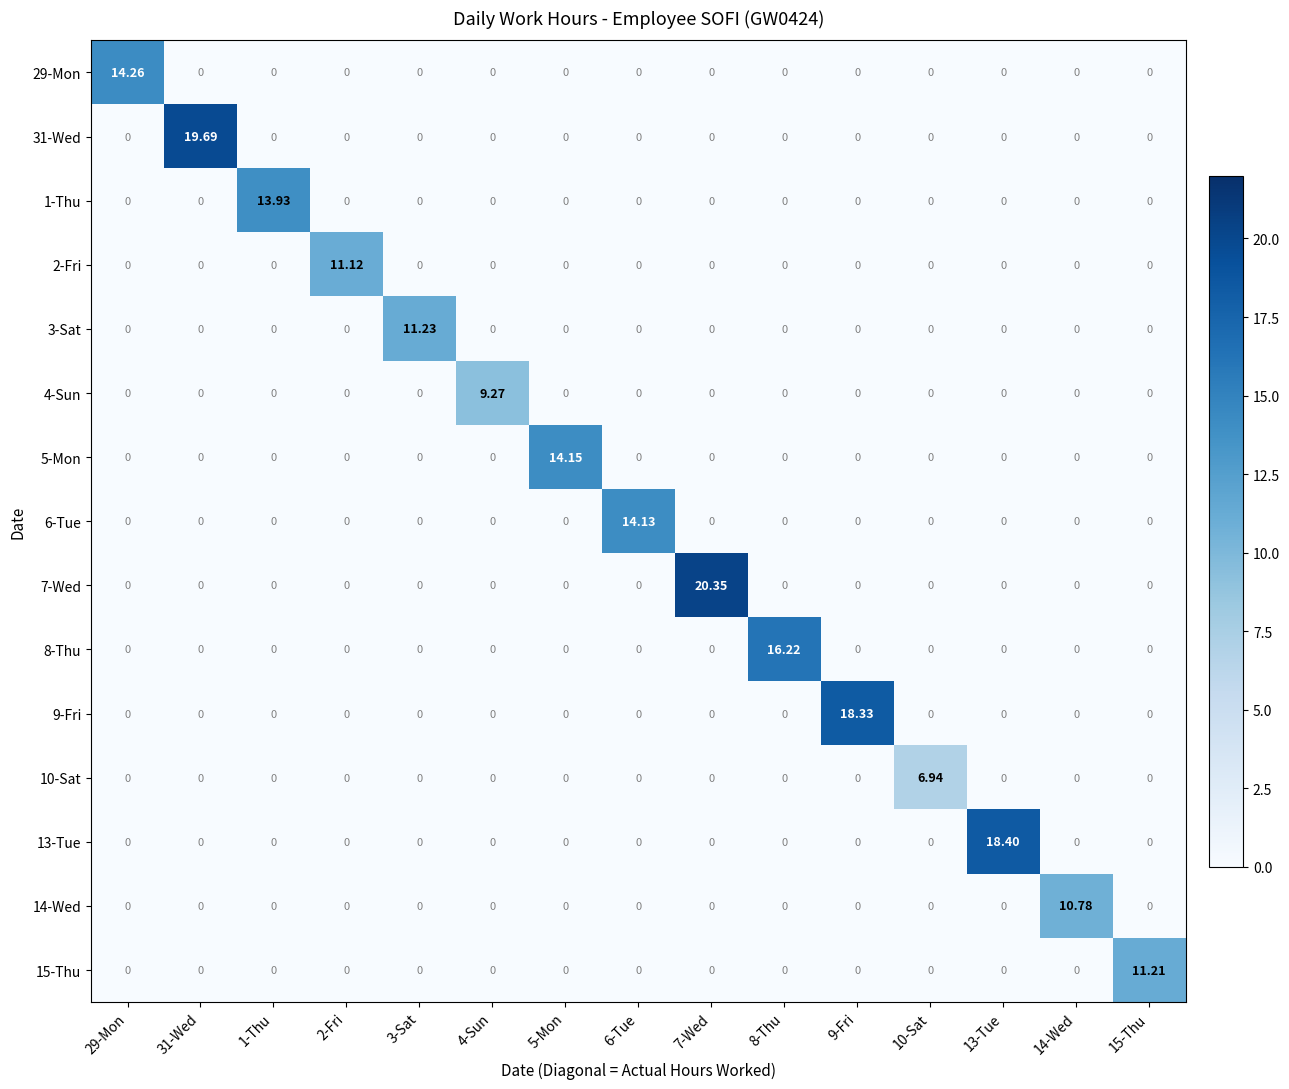

How many distinct data groups are displayed?

15